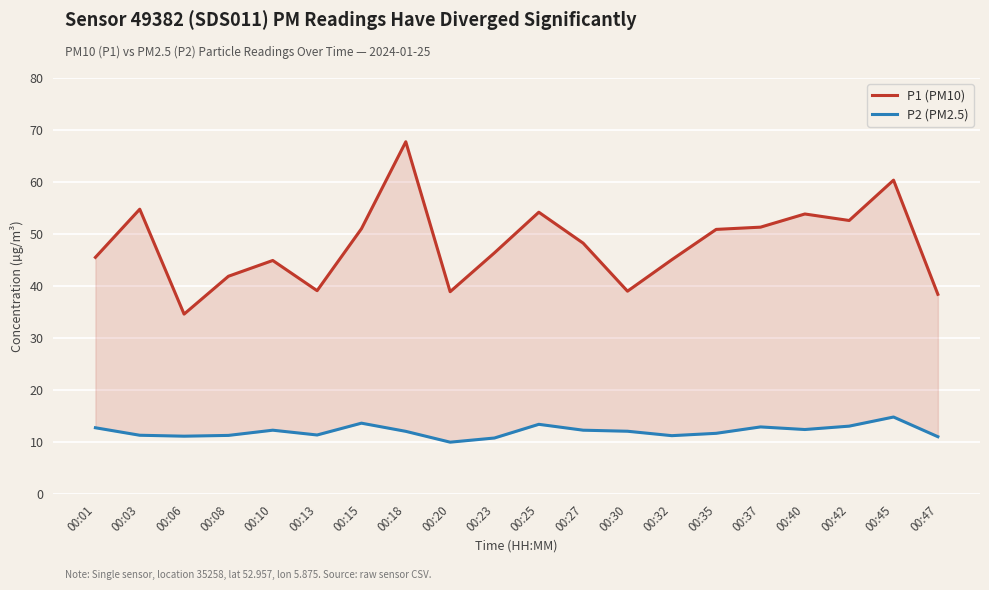

List the series in order of their overall mean, lowest first.

P2 (PM2.5), P1 (PM10)